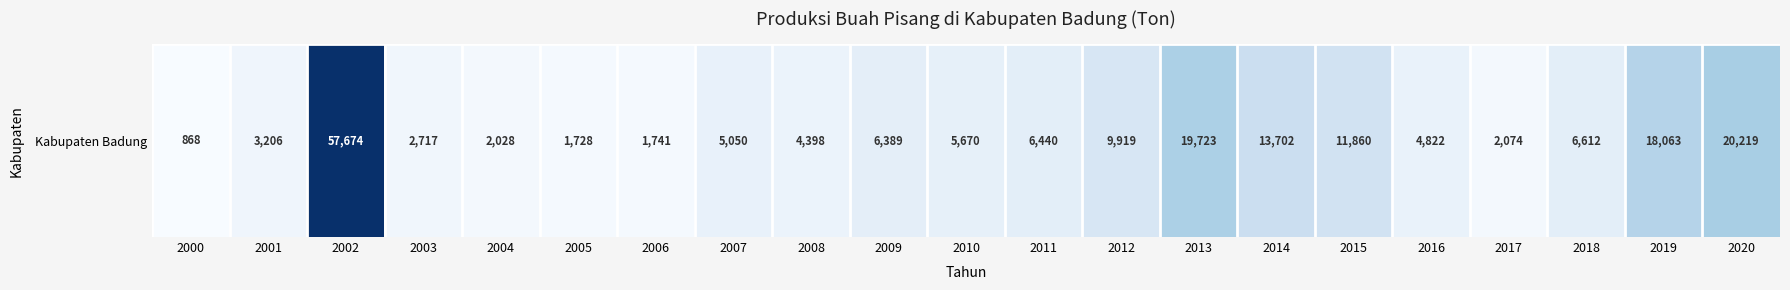

What is the change in value from 2008 to 2018?

+2214